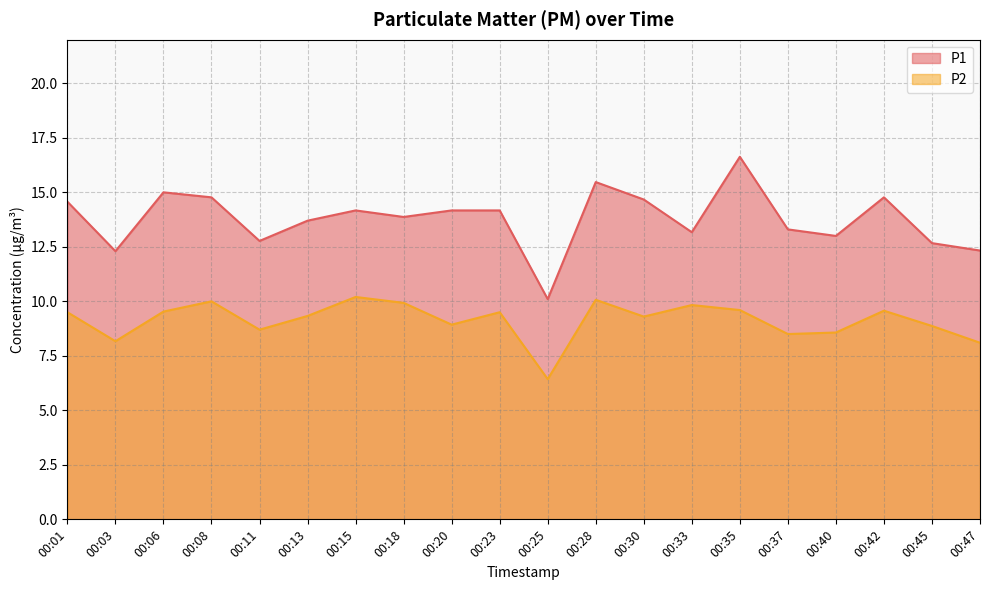

At which label is P2 closest to 8?

00:47